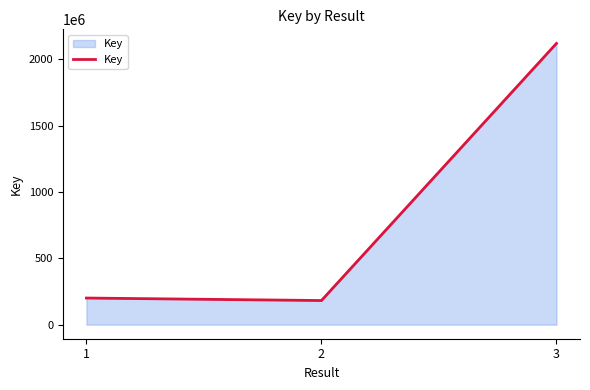

What is the change in value from 2 to 3?

+1937754163